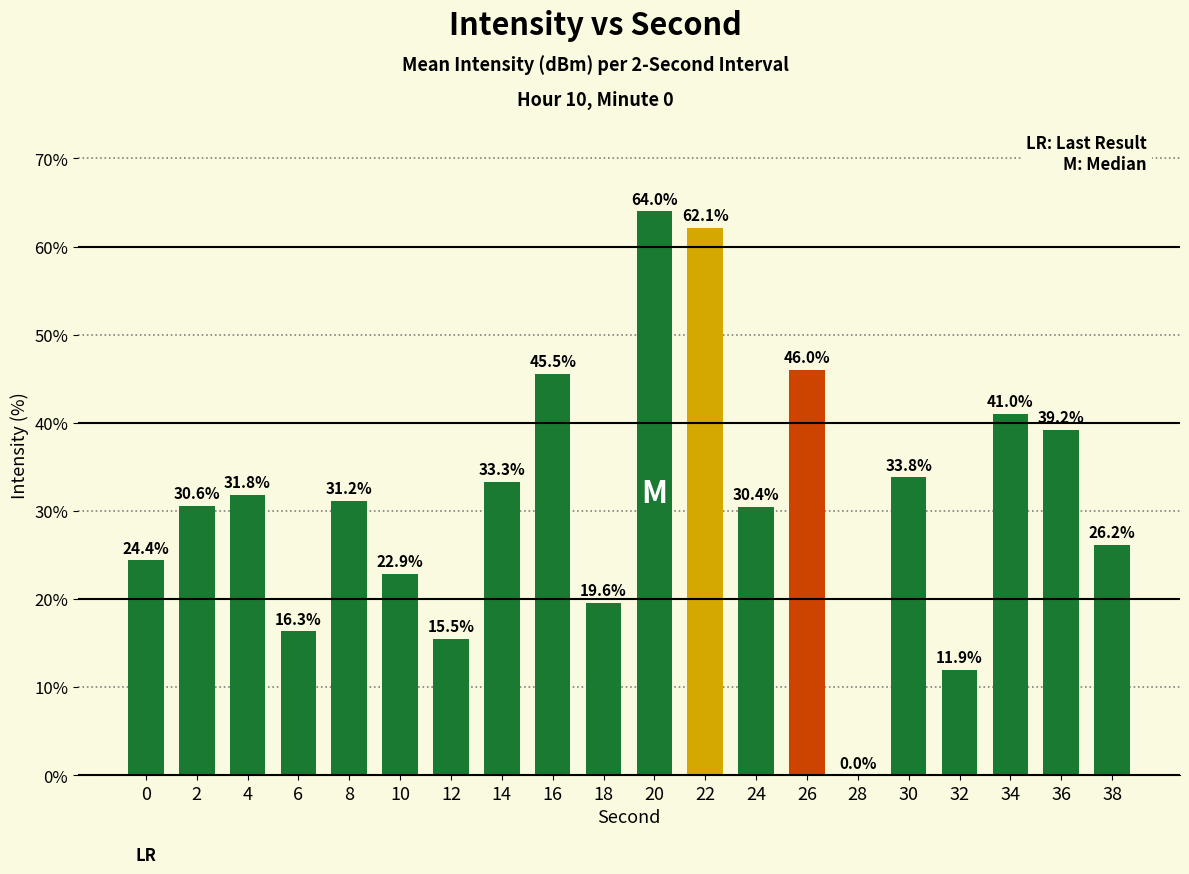

Between 32 and 28, which is larger?

32